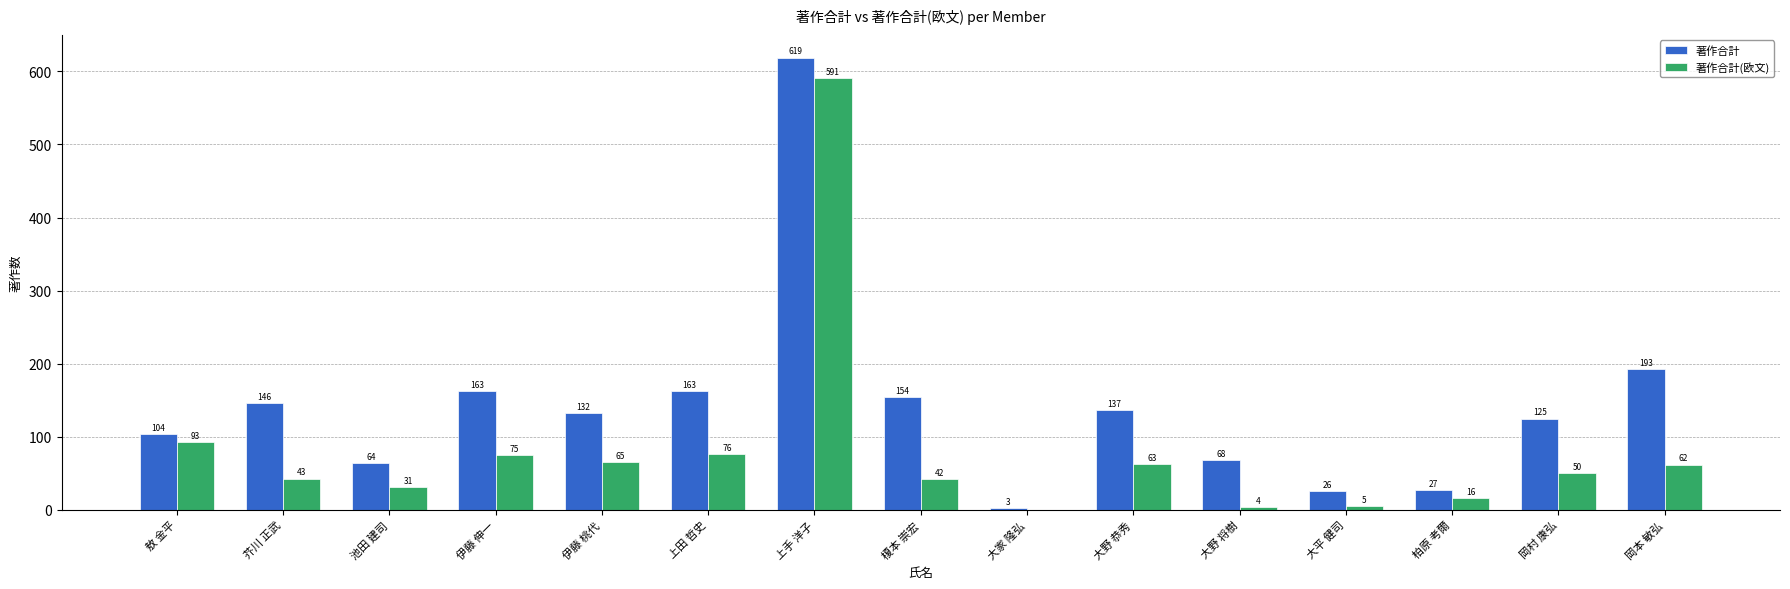

Is it true that 著作合計 equals 146 at 芥川 正武?

True